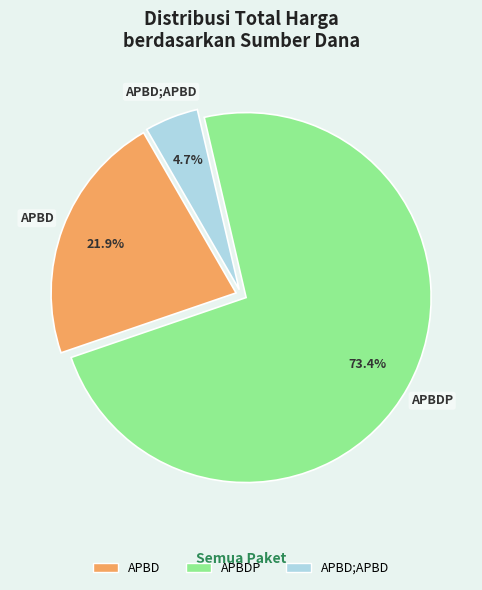

Count the number of slices in the pie.

3